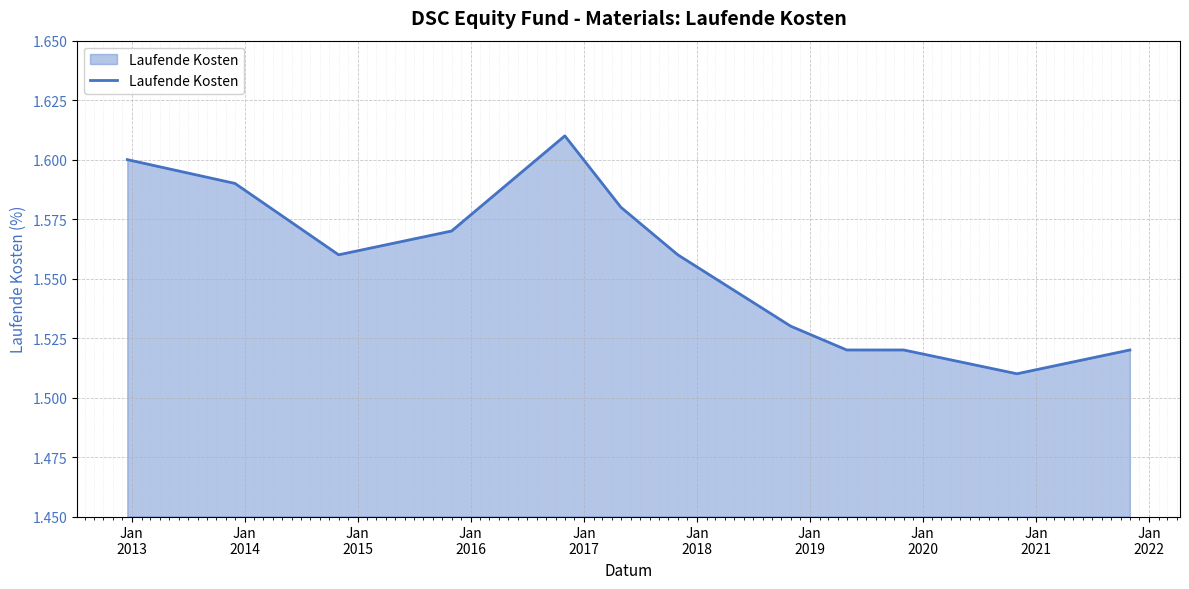

What is the average value?

1.6